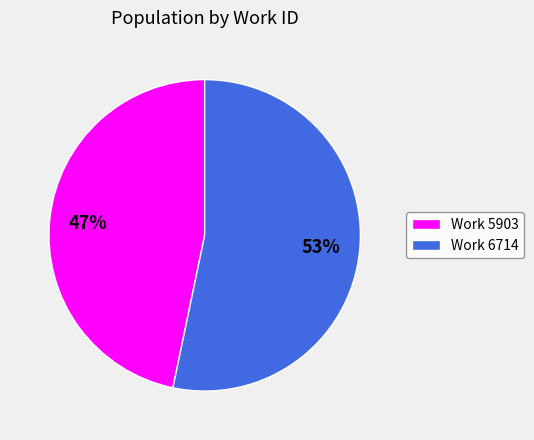

To the nearest percent, what percentage of the pie is Work 5903?

47%